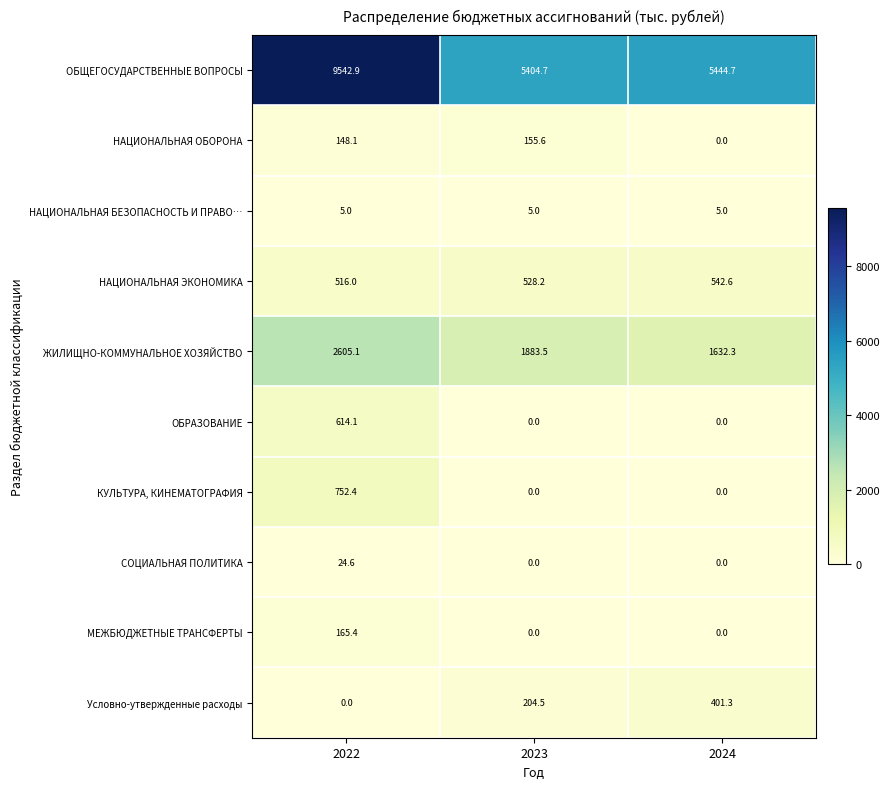

Which series changed the most between 2023 and 2024?

ЖИЛИЩНО-КОММУНАЛЬНОЕ ХОЗЯЙСТВО